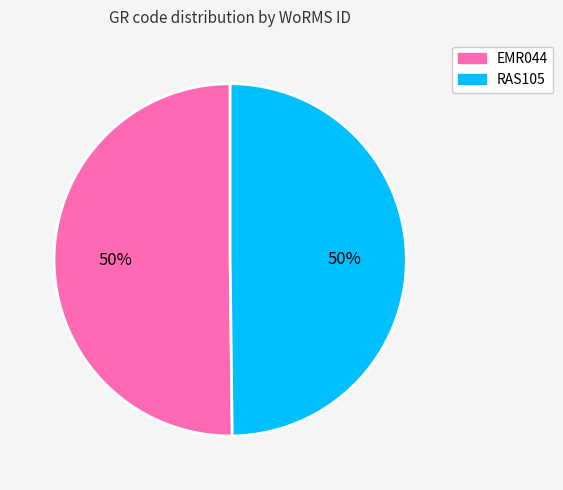

Is it true that RAS105 is 50% of the pie?

True